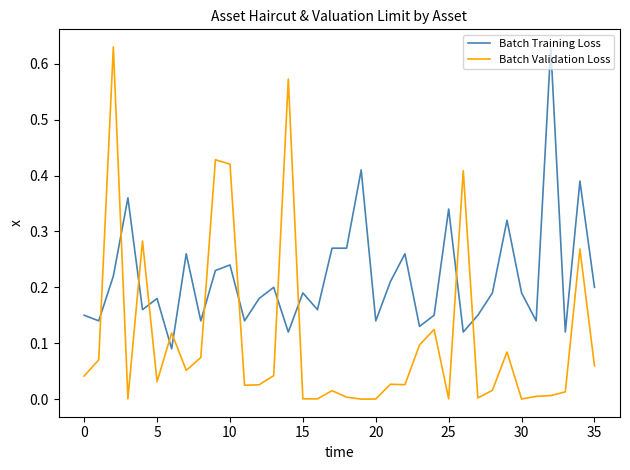

List the series in order of their overall mean, lowest first.

Batch Validation Loss, Batch Training Loss